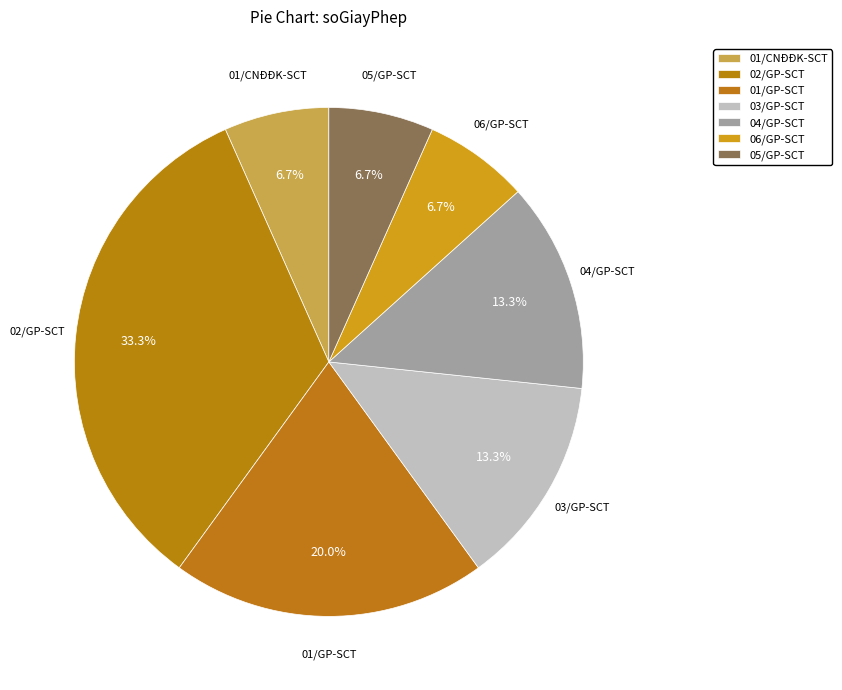

Is there any slice that represents more than half of the pie?

No